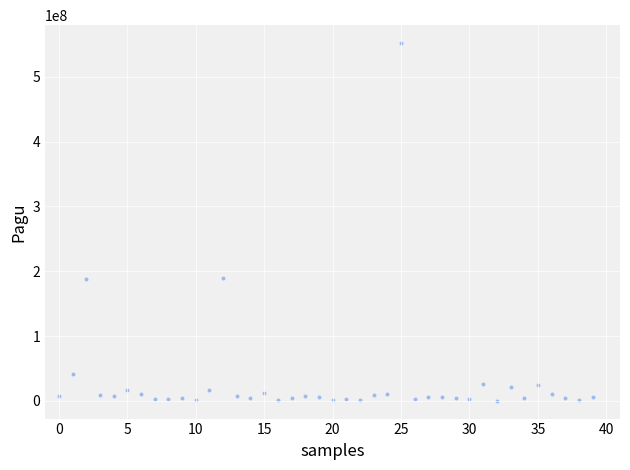

What is the range of Y values (max minus min)?

551390000